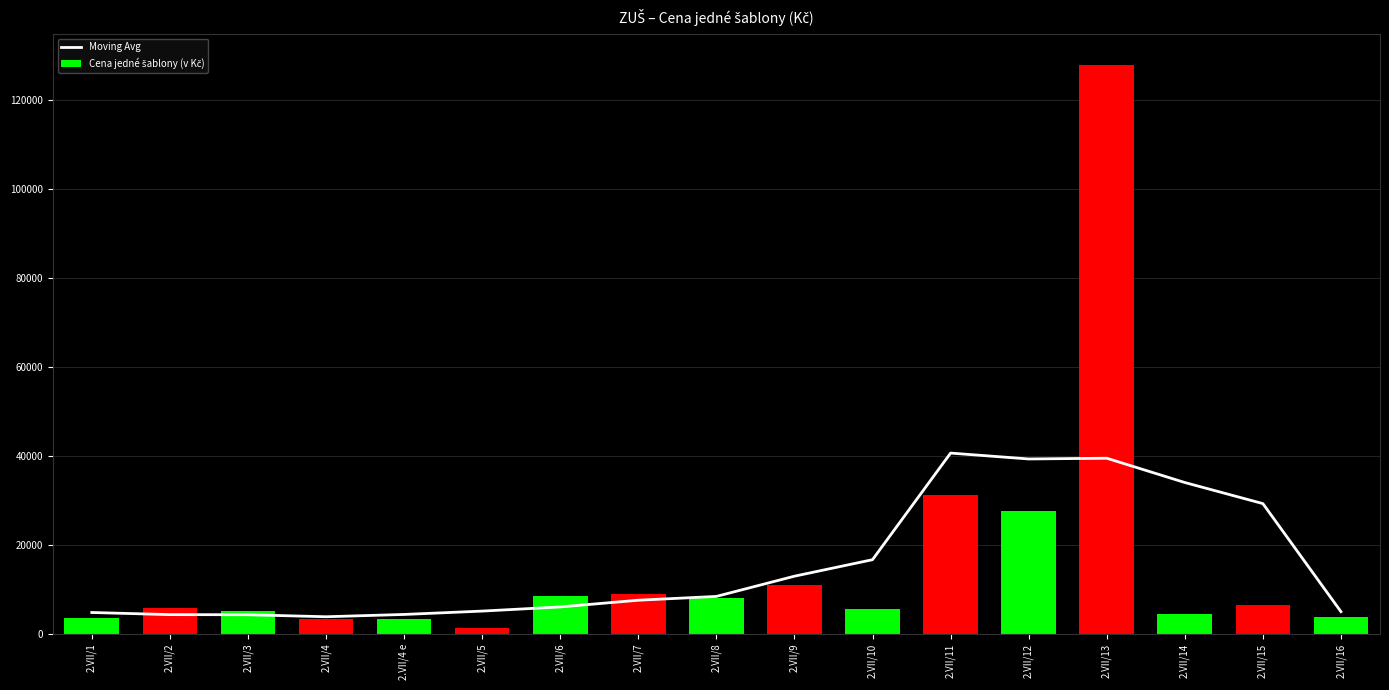

Which series has the largest range (max minus min)?

Cena jedné šablony (v Kč)